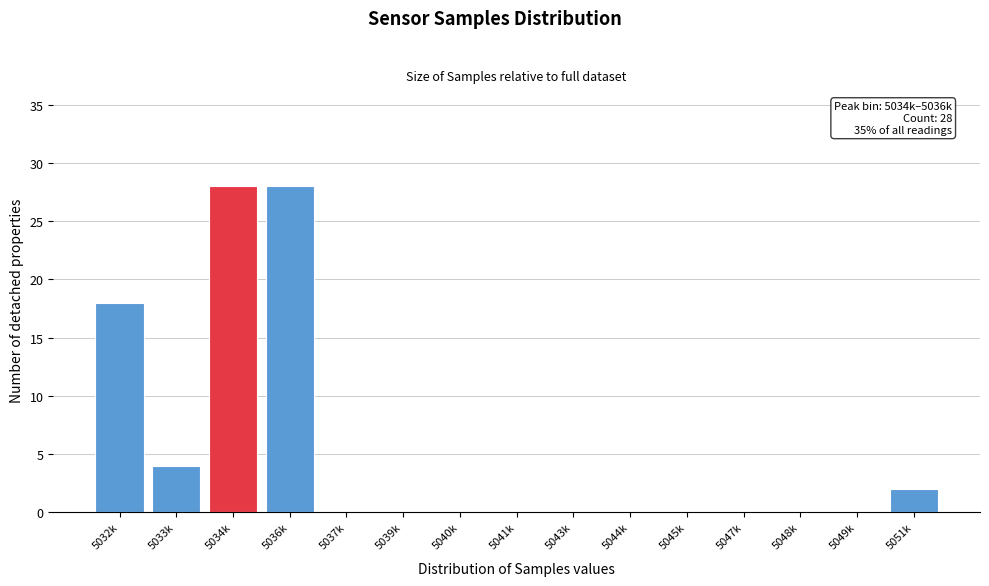

Reading right to left, list all the values displayed in this chart.

5051k=2	5049k=0	5048k=0	5047k=0	5045k=0	5044k=0	5043k=0	5041k=0	5040k=0	5039k=0	5037k=0	5036k=28	5034k=28	5033k=4	5032k=18